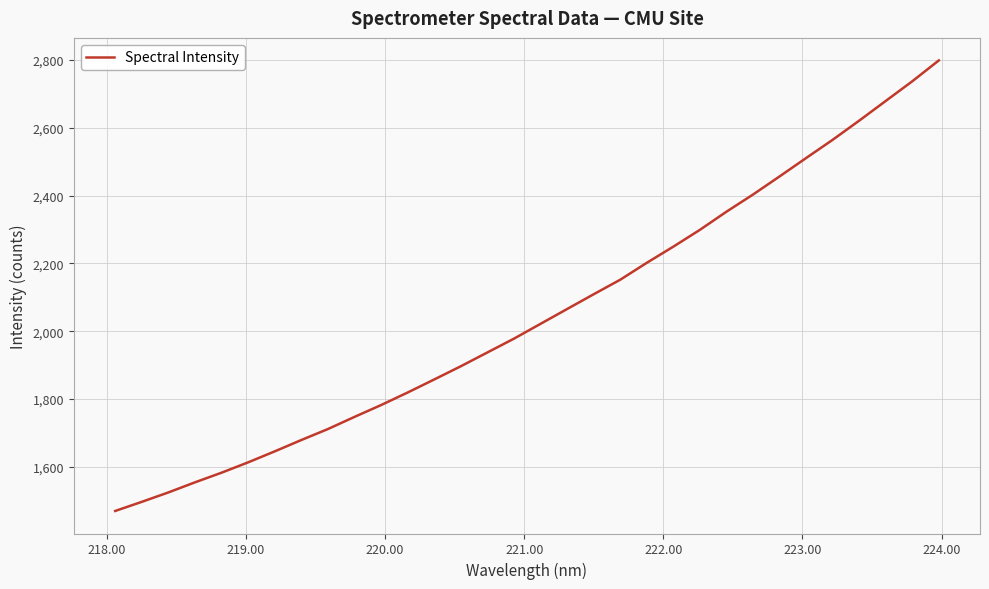

What is the difference between the maximum and minimum values?

1329.2